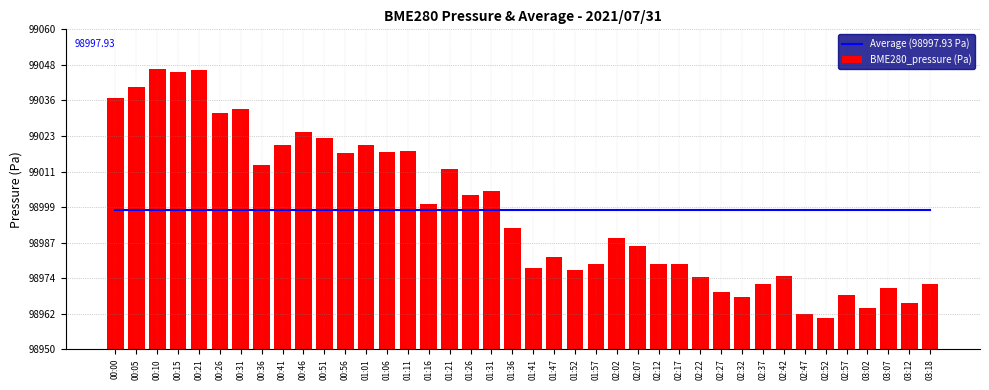

True or false: BME280_pressure (Pa) has a value of 98975.0 at 02:22.

True